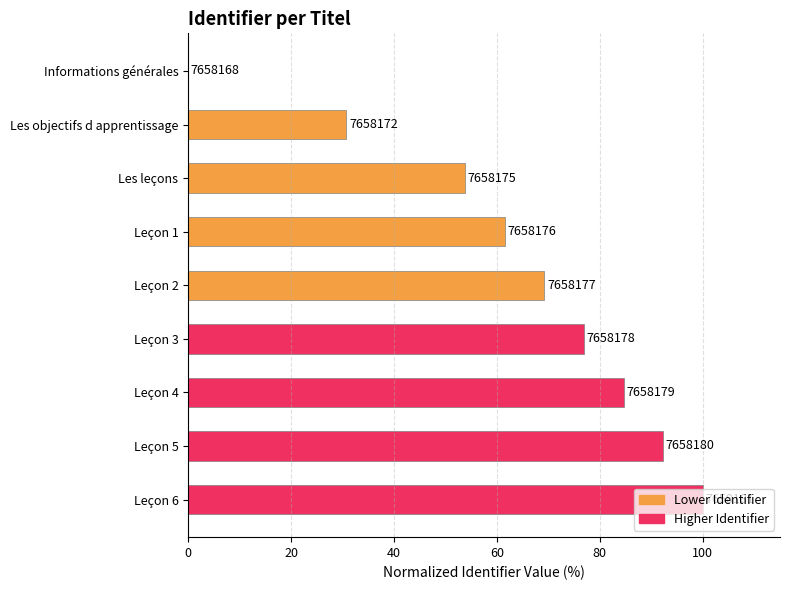

What is the difference between the maximum and second lowest values?

69.2